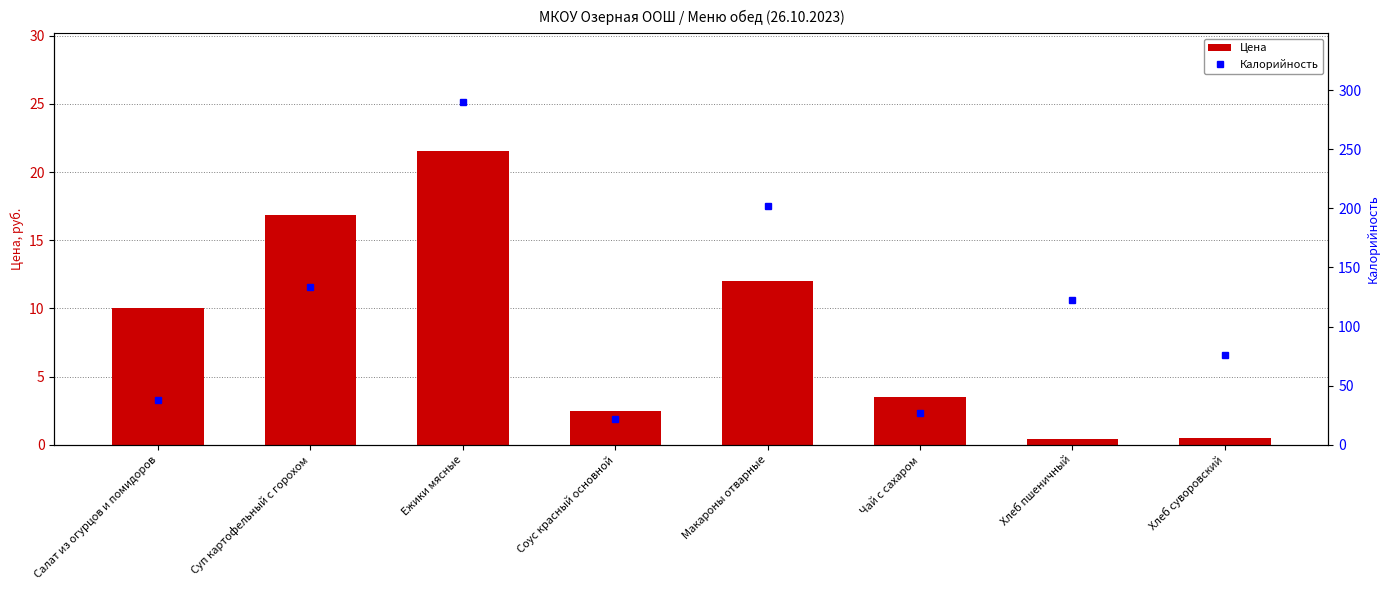

At which category does the chart reach its peak across all series?

Ежики мясные